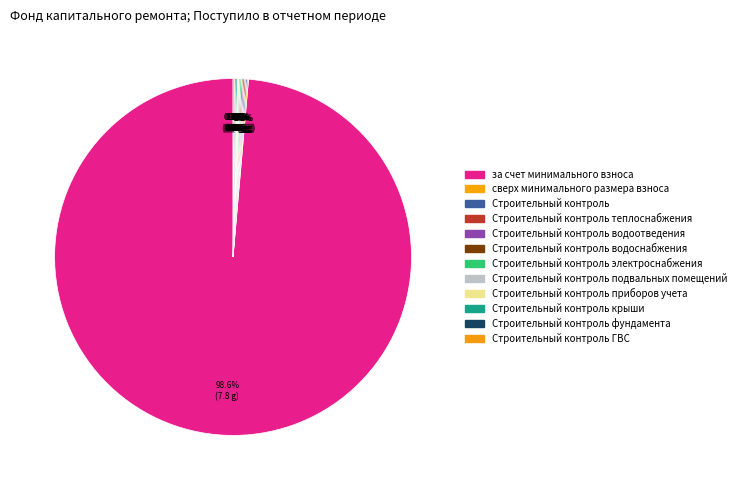

What is the largest slice in the pie chart?

за счет минимального взноса